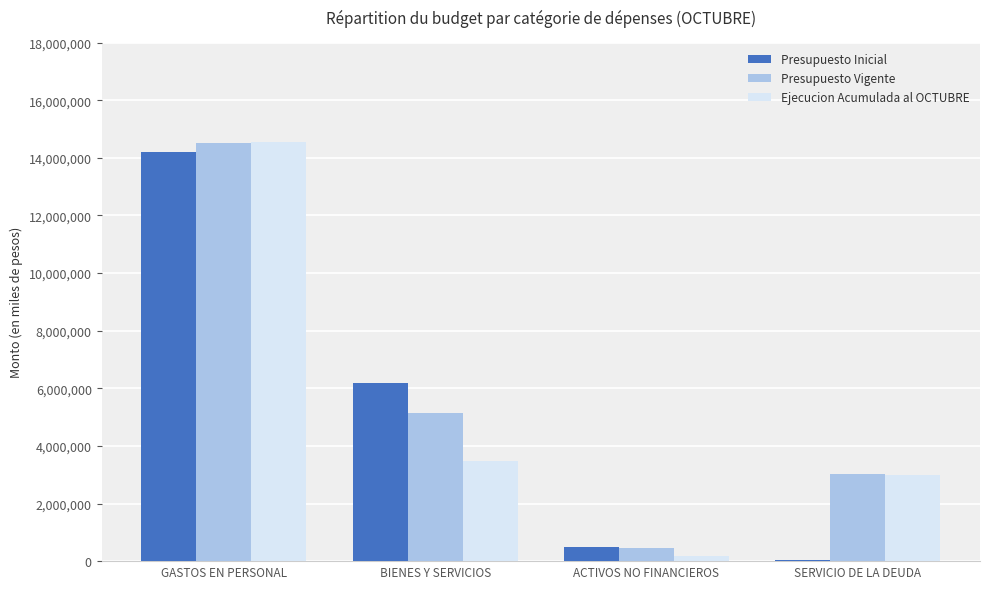

Which category has the highest value across all series?

GASTOS EN PERSONAL